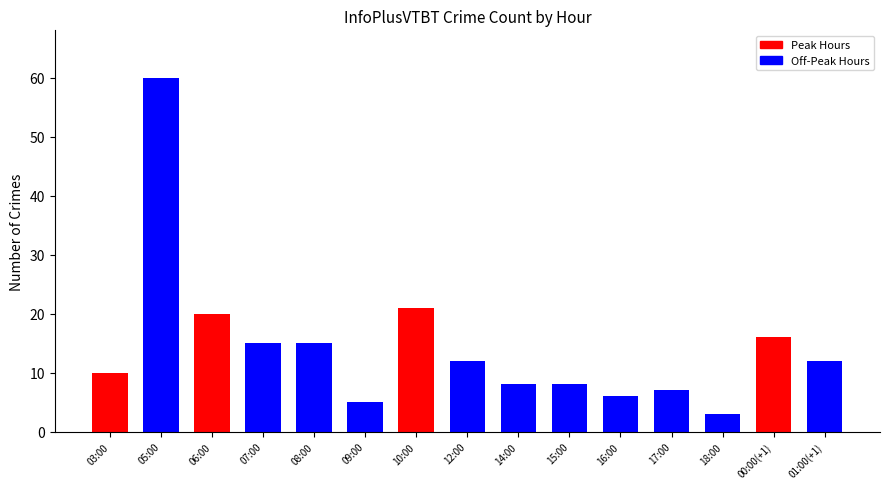

Between 08:00 and 16:00, which is larger?

08:00